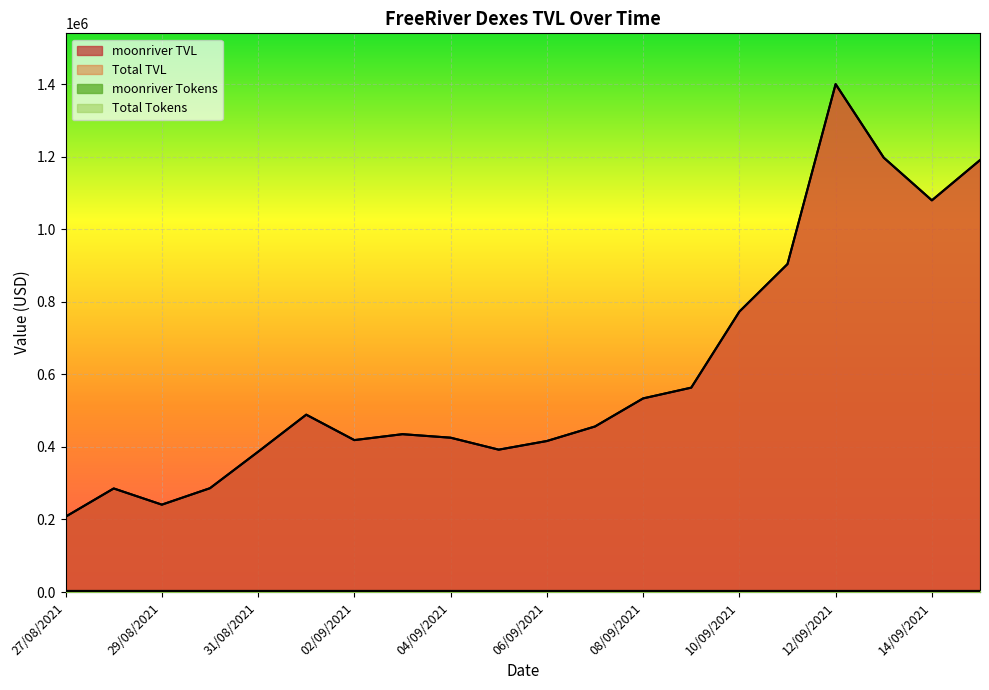

True or false: moonriver Tokens and moonriver TVL intersect in this chart.

False